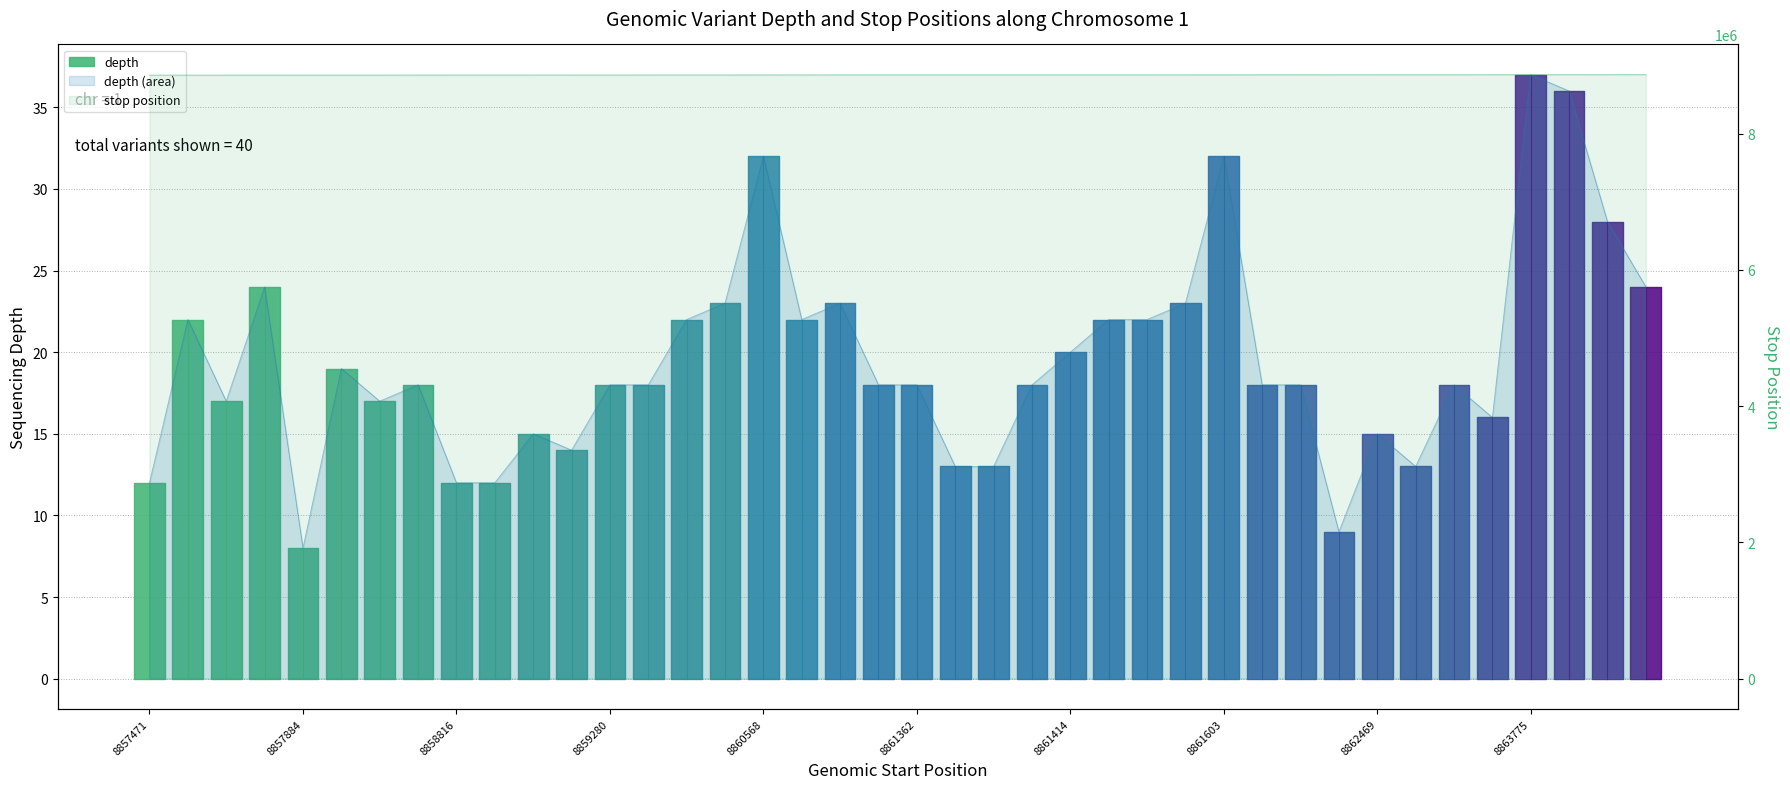

True or false: depth has more than 0 points higher than both neighbors.

True